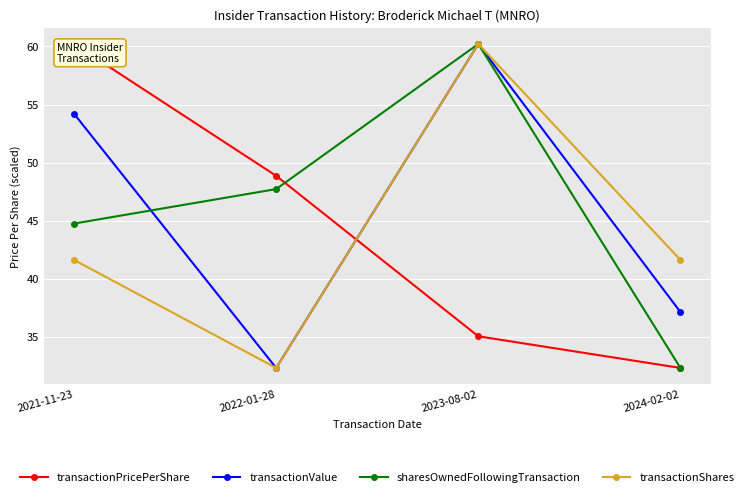

Is it true that transactionShares equals 64.1 at 2021-11-23?

False